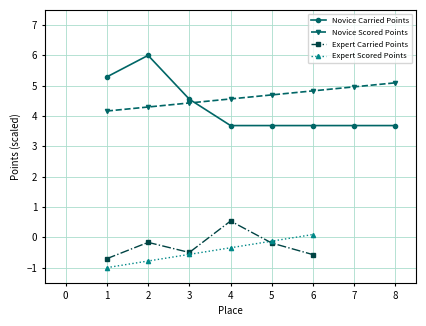

In Carried Points, how many points are higher than both neighbors (excluding endpoints)?

1